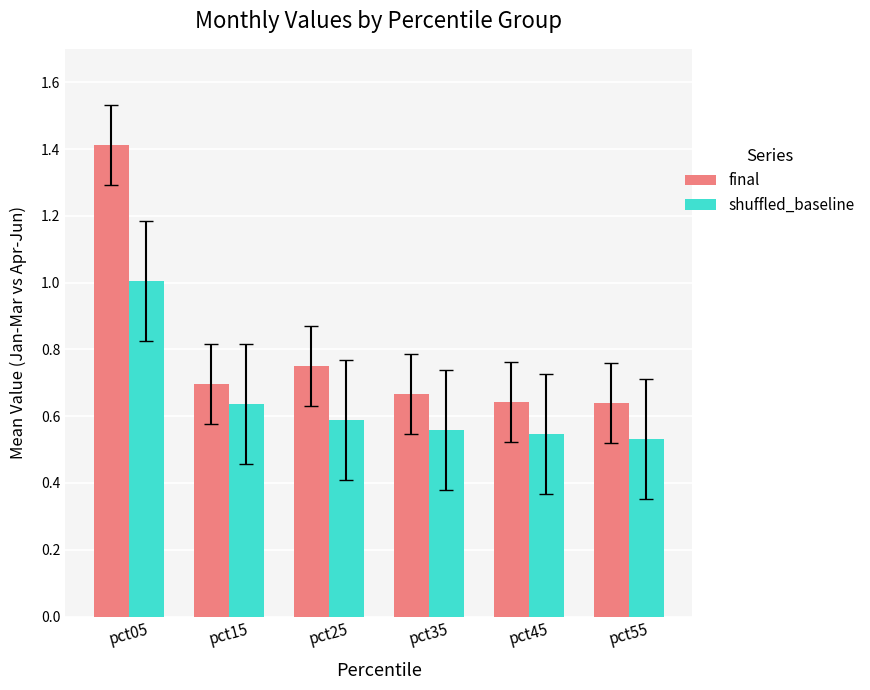

What is the average value of the final series?

0.8